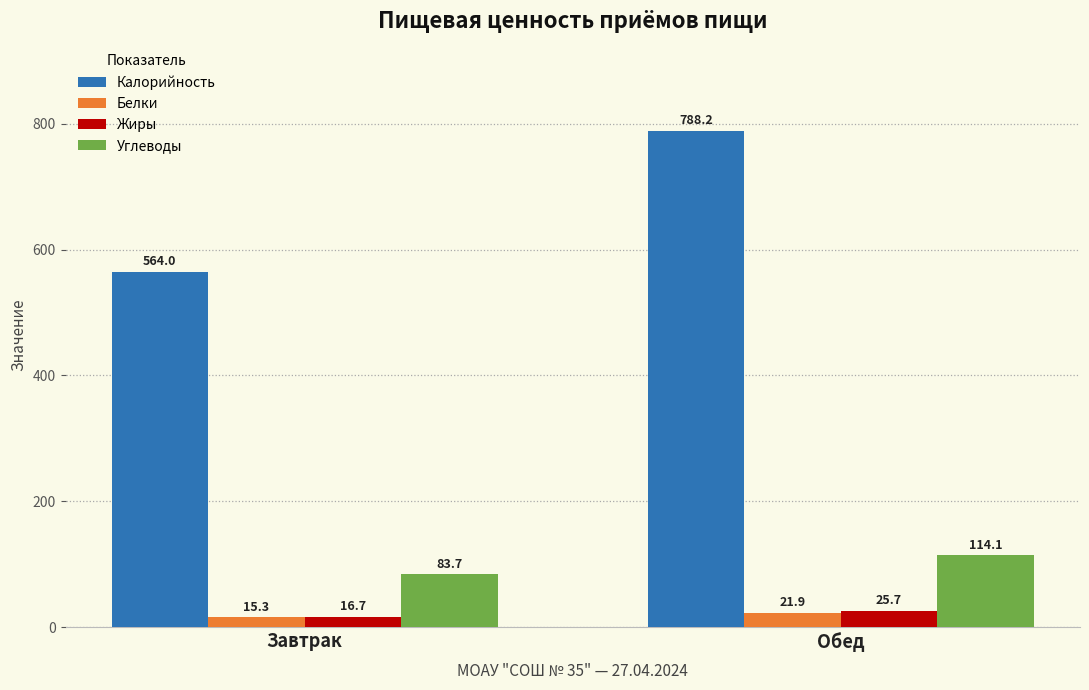

True or false: Углеводы has a value of 114.1 at Обед.

True